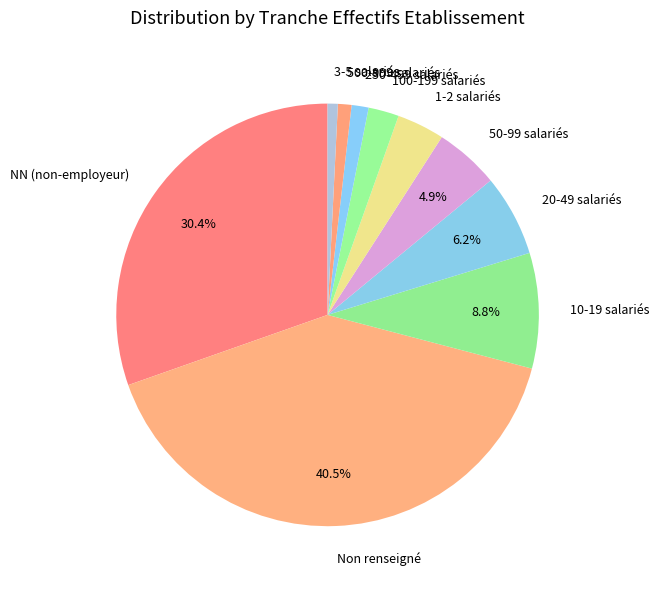

Combined, do 20-49 salariés and 250-499 salariés account for over 50%?

No